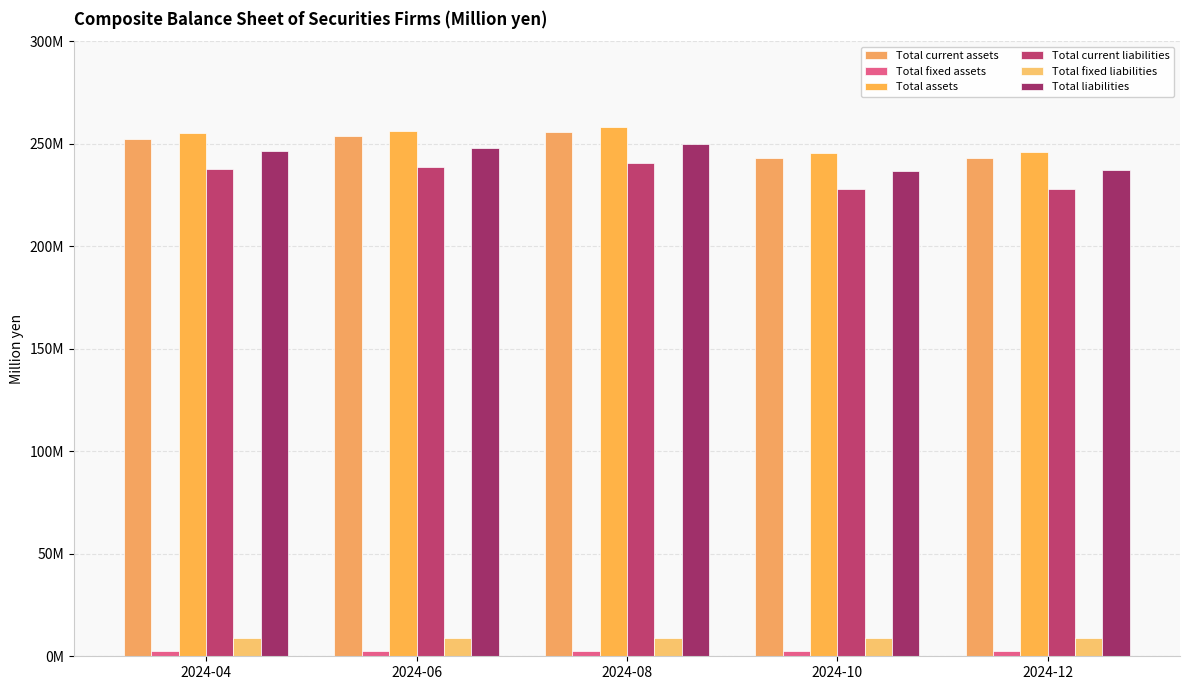

What is the value of the Total liabilities bar at the 5th from the left?

237332913.0